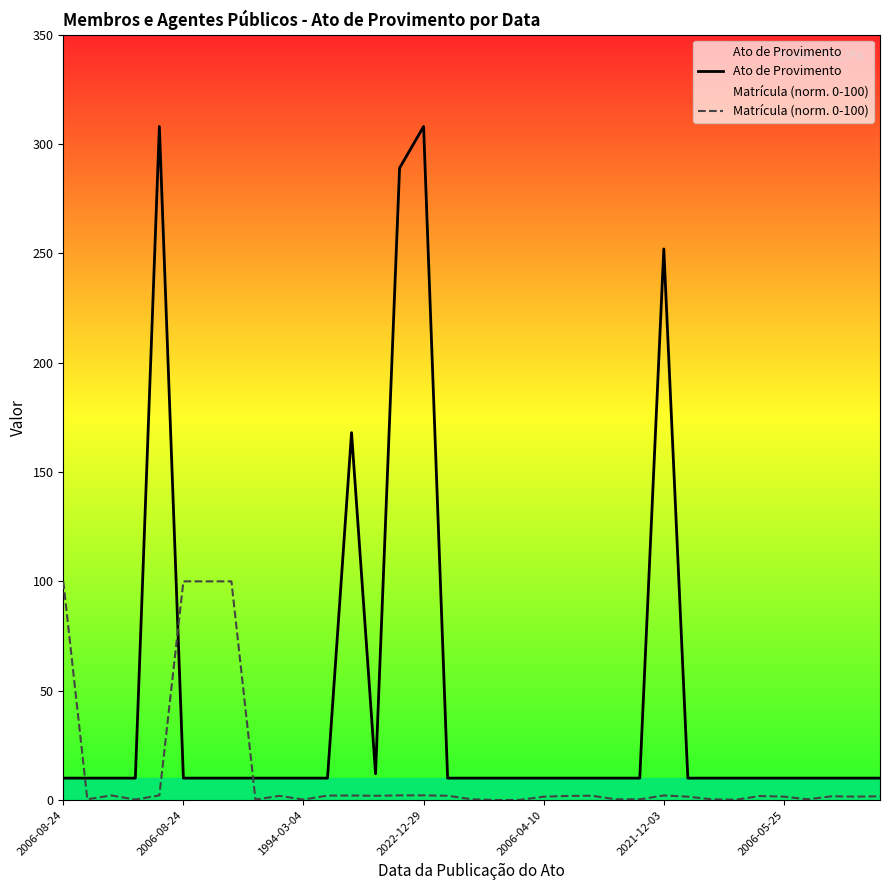

Between 2006-08-24 and 21, which is larger?

2006-08-24